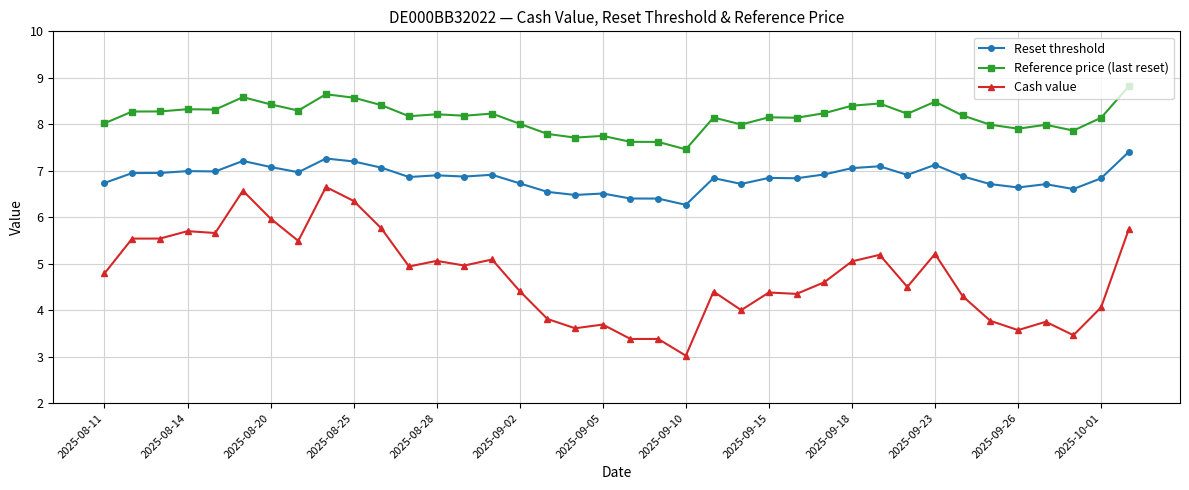

What is the highest value of the Reset threshold series?

7.4